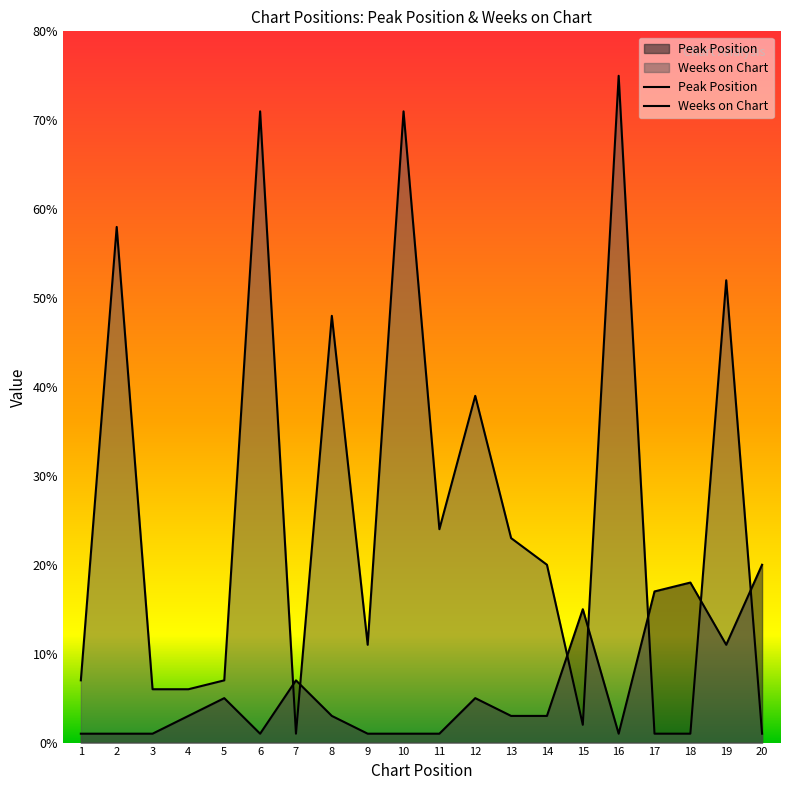

Which series changed the most between 13 and 20?

Weeks on Chart